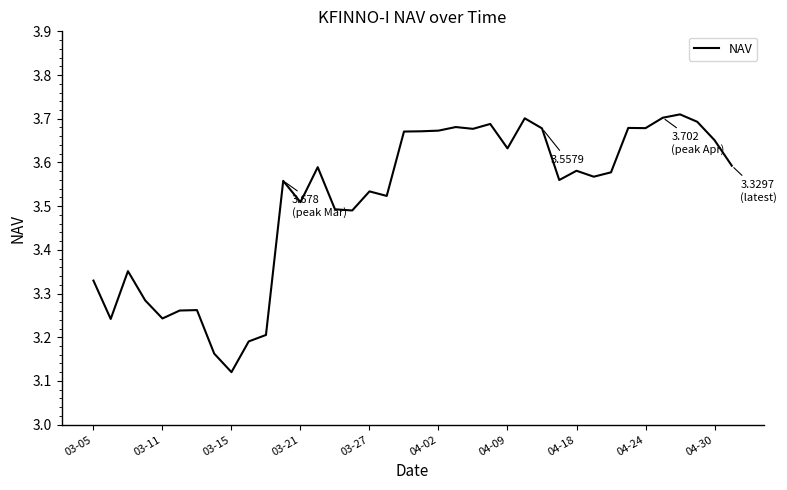

What is the difference between the maximum and minimum values?

0.6